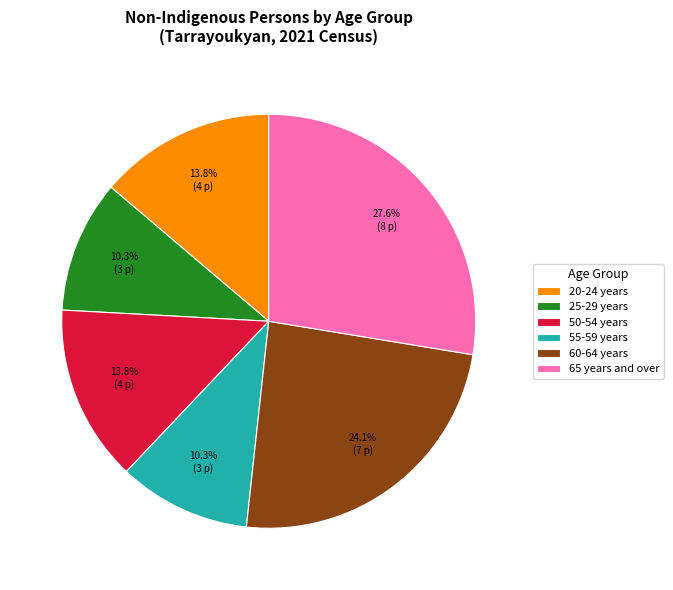

Does any single category account for the majority?

No